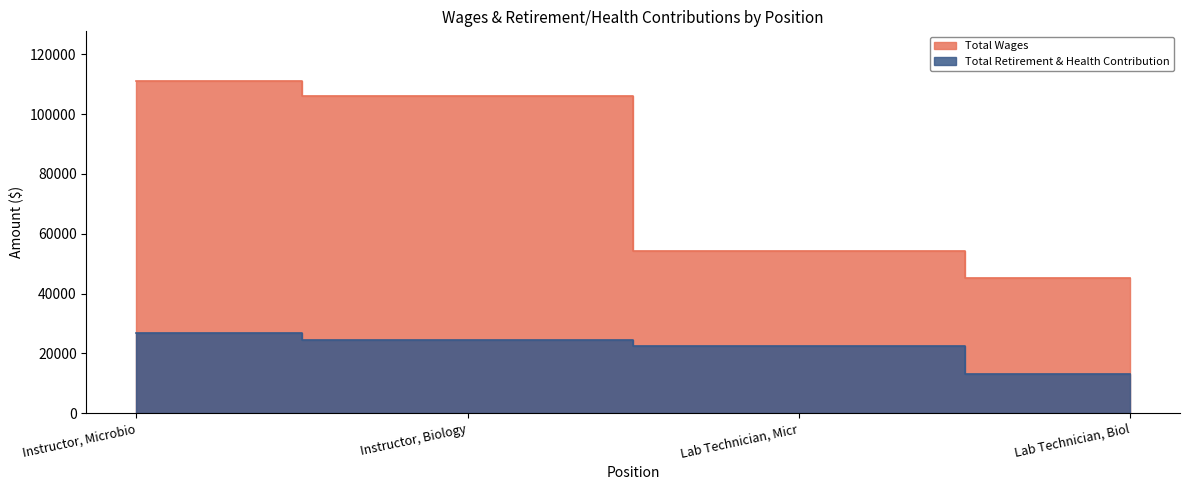

What is the spread (max minus min) of values at Instructor, Microbio?

84079